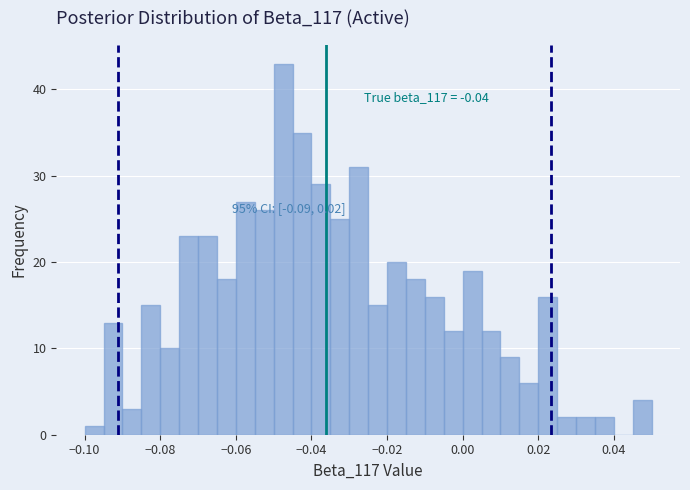

Around what value on the x-axis is the tallest bar? Give the approximate position of its centre, as read against the axis.

-0.048